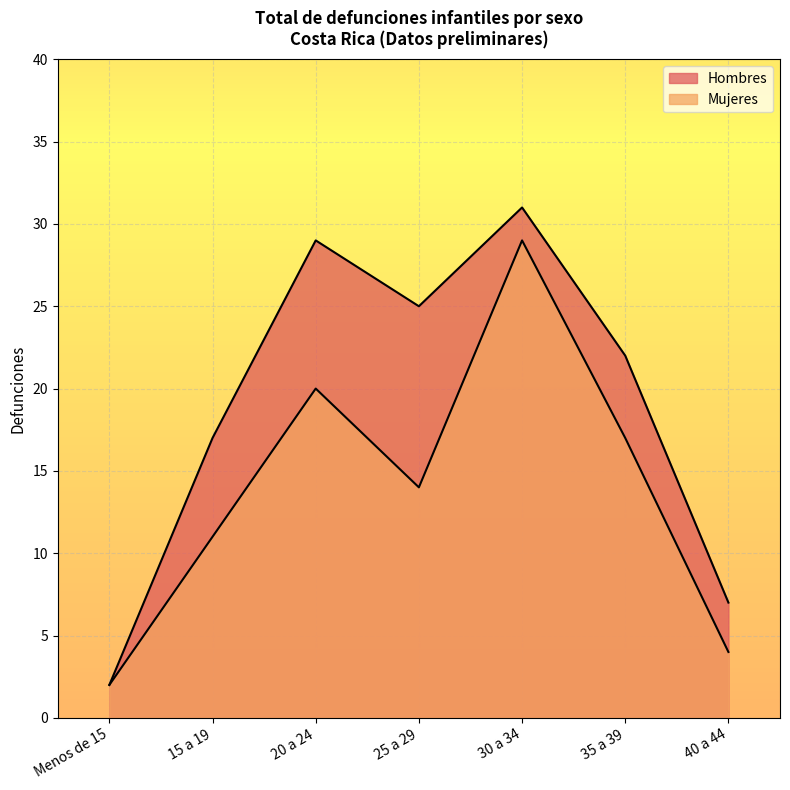

Count the number of categories in the chart.

7